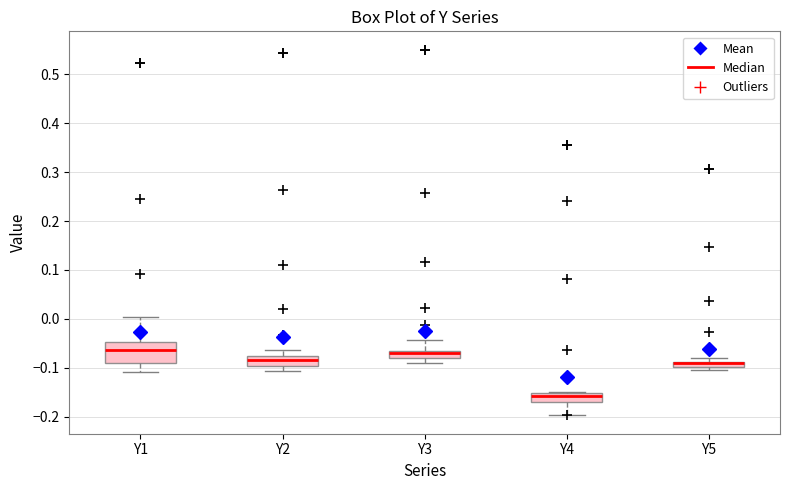

Where is the lower edge of the box for Y3 on the y-axis? The values are not printed on the chart, so give them approximately, as read against the axis.

-0.08